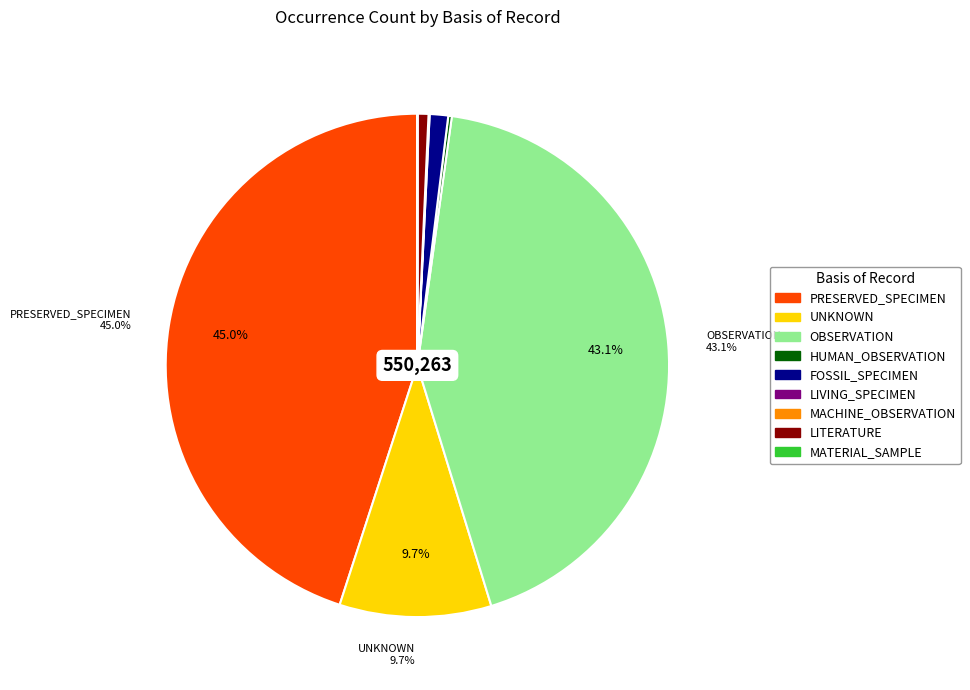

Between FOSSIL_SPECIMEN and OBSERVATION, which is larger?

OBSERVATION